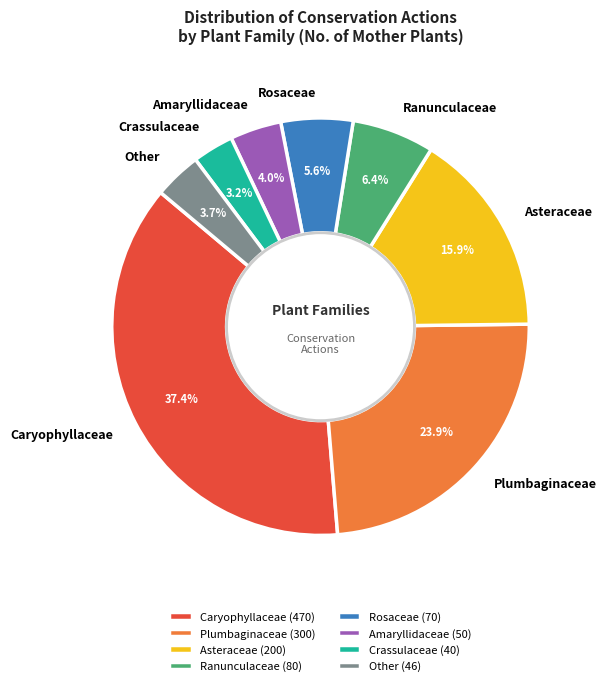

The Asteraceae slice represents 1% of the pie. True or false?

False